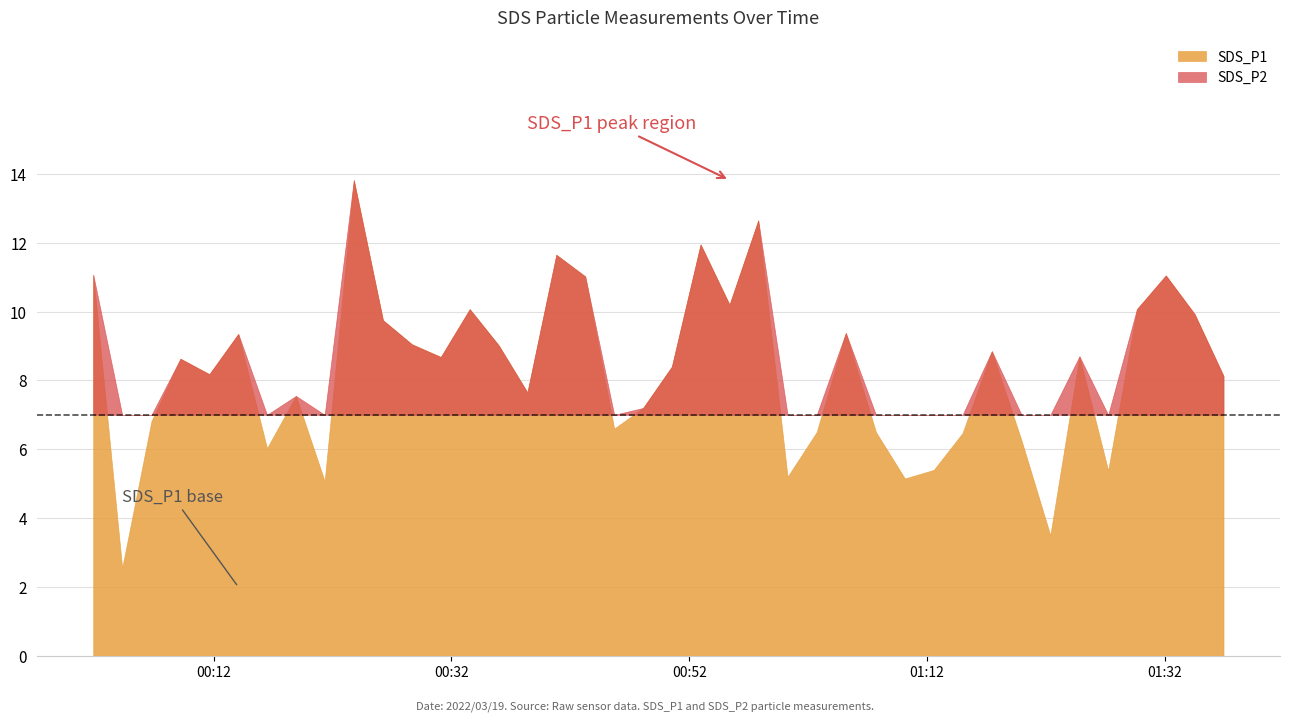

Rank the series by their maximum value, from lowest to highest.

SDS_P2, SDS_P1